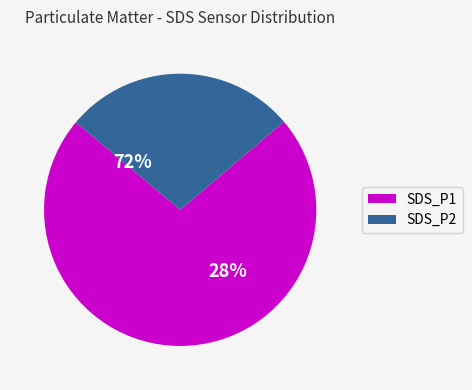

What is the total percentage of SDS_P2 and SDS_P1?

100.0%